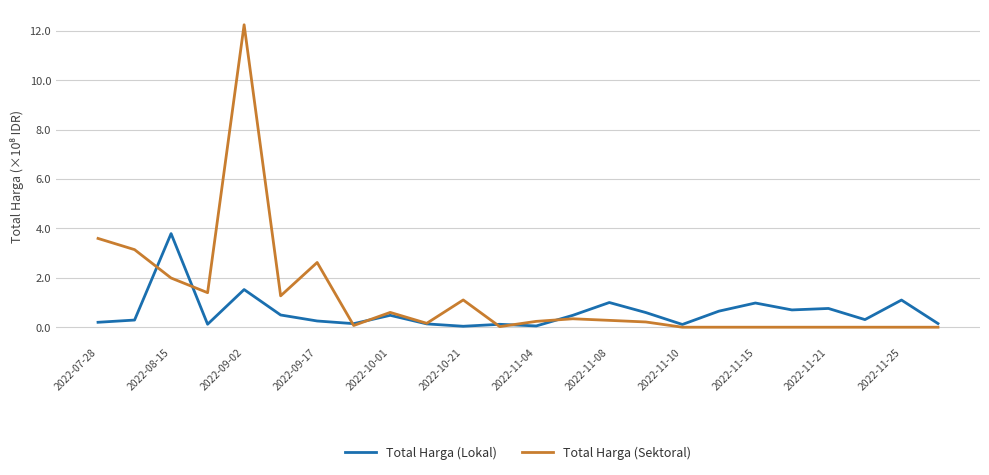

How many lines are shown in the chart?

2